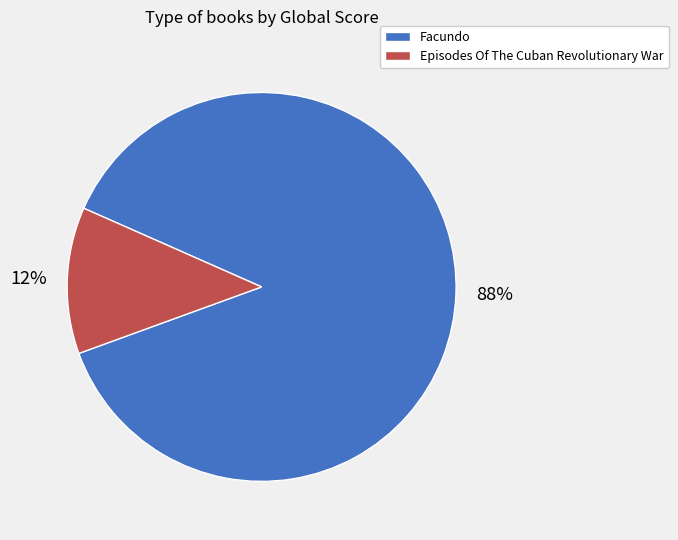

Approximately how many times larger is the value at Episodes Of The Cuban Revolutionary War compared to Facundo?

0.1